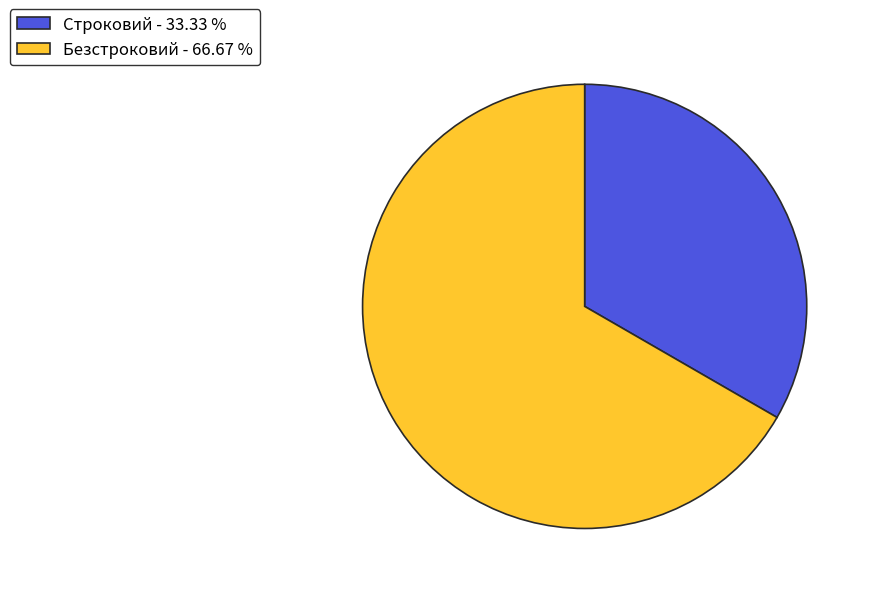

Which slice is the largest?

Безстроковий